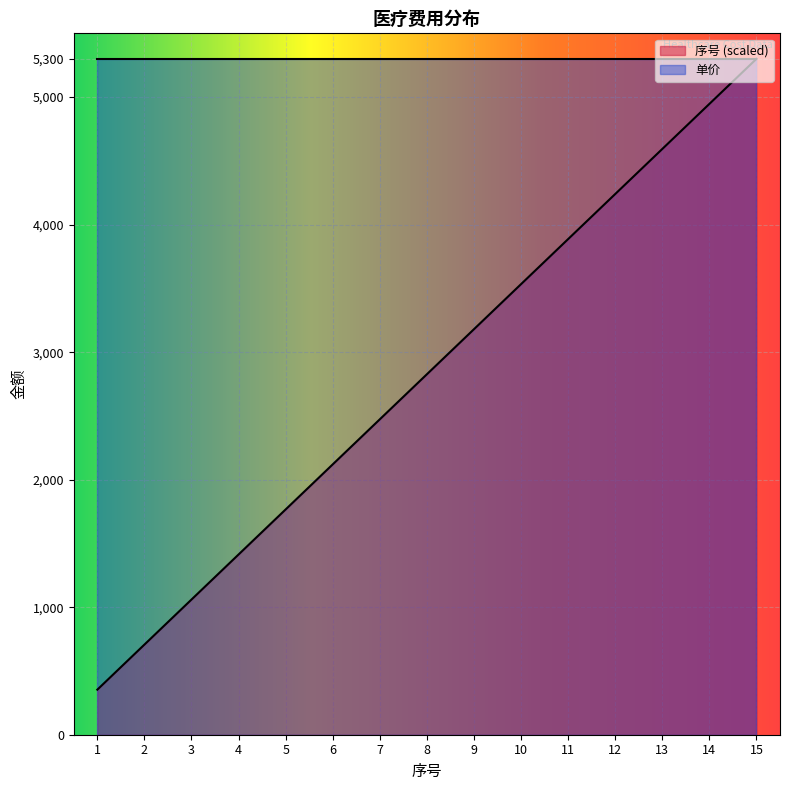

What is the maximum value shown in the chart?

5300.0